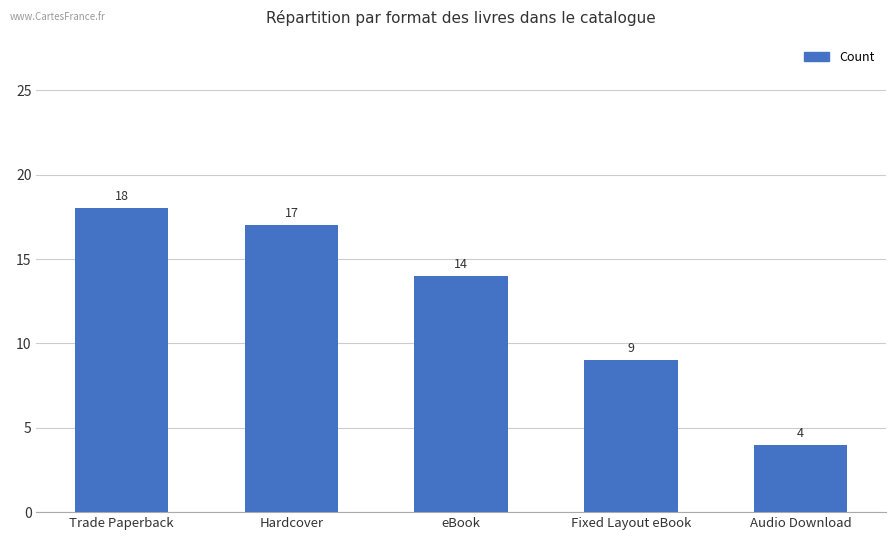

What is the value of the 2nd bar from the left?

17